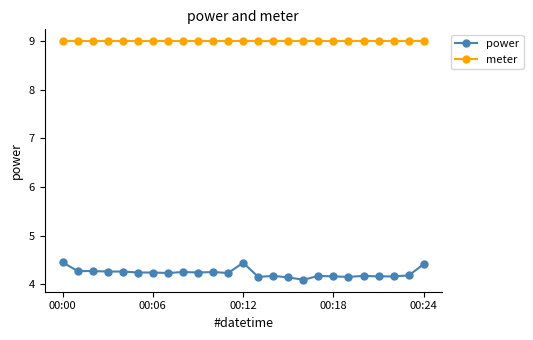

Which series has the largest total across all categories?

meter